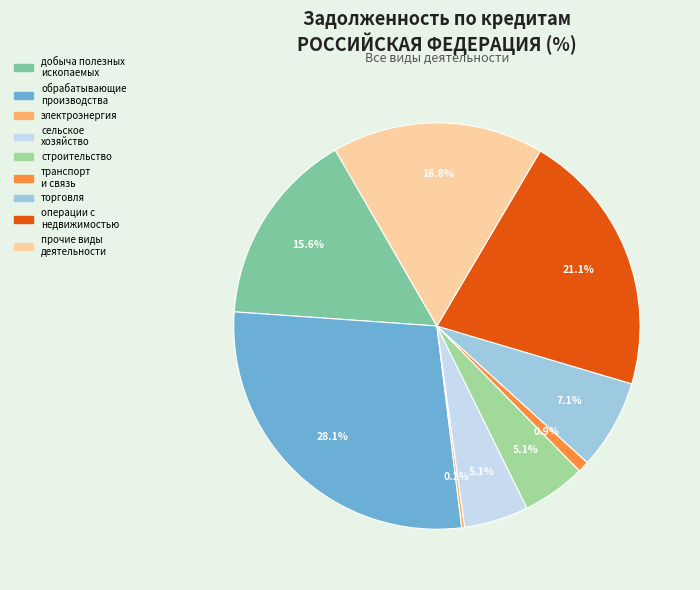

Which slice is the smallest?

производство и распределение электроэнергии